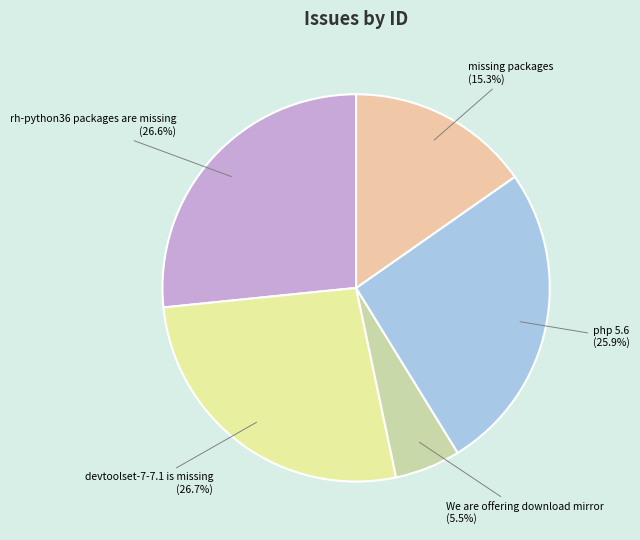

Does any single category account for the majority?

No